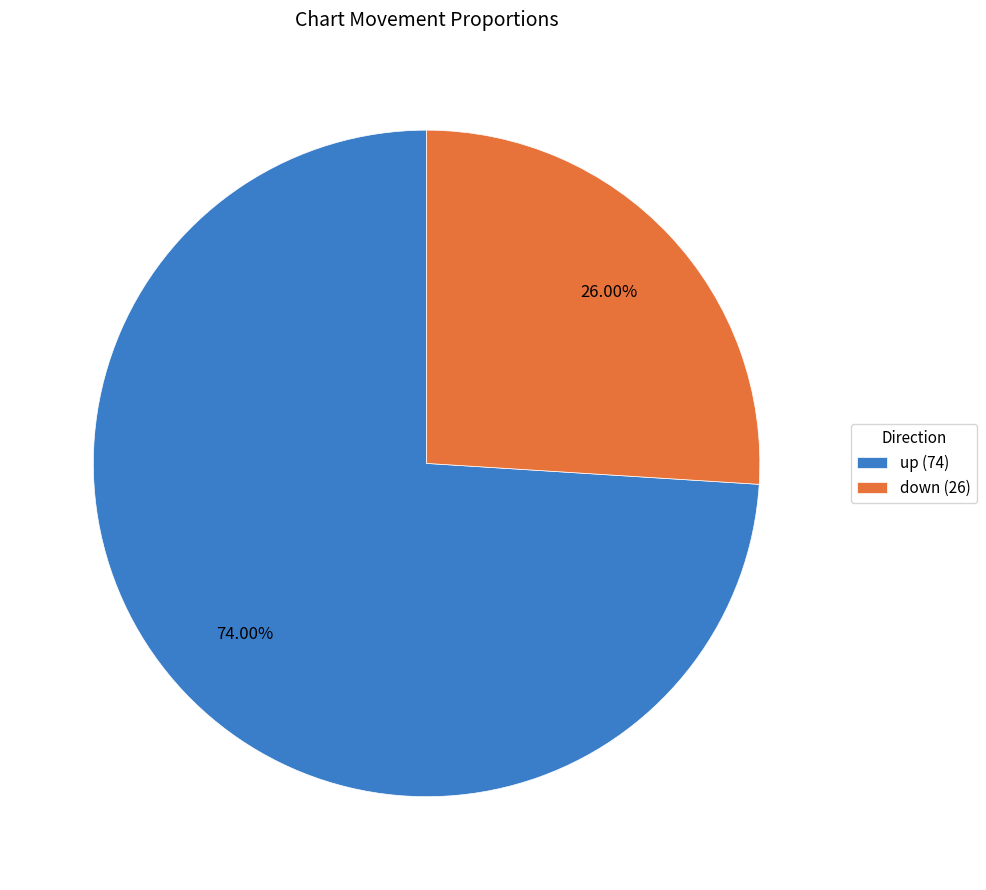

Count the number of slices in the pie.

2